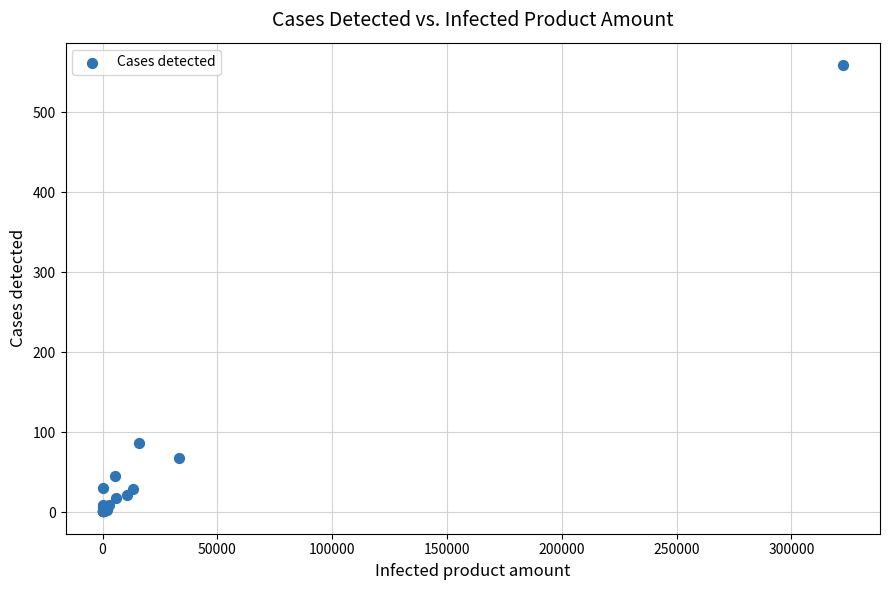

What Y value in the scatter plot is closest to 280?

86